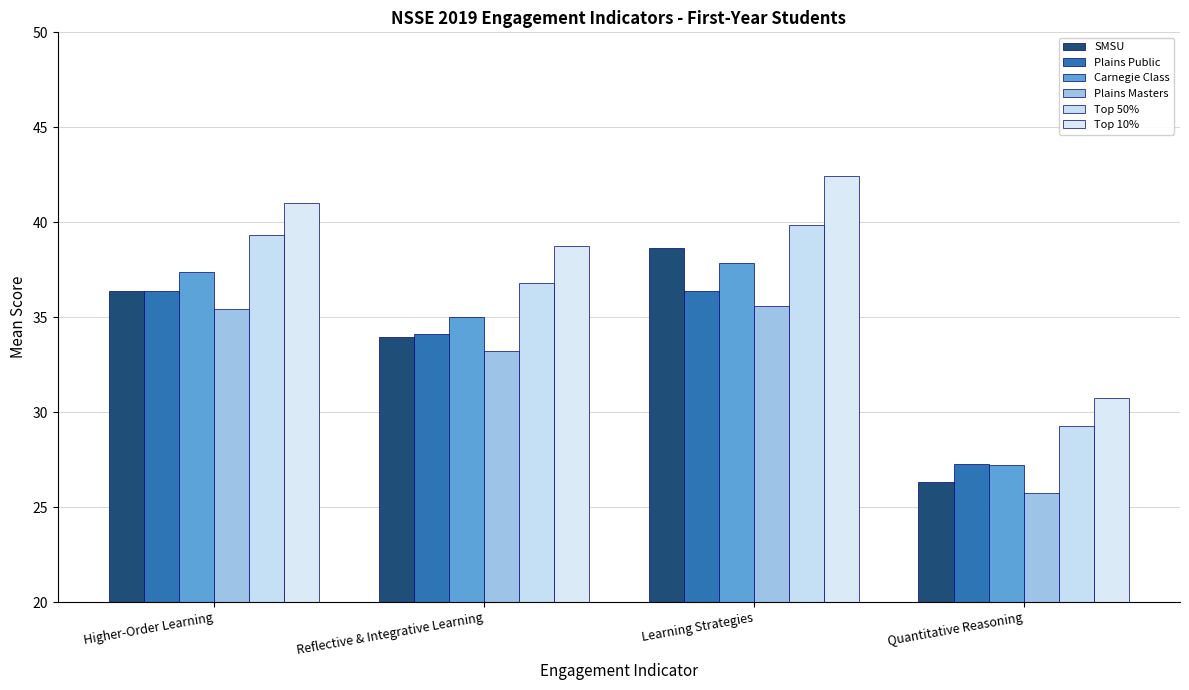

How many series are shown in this chart?

6